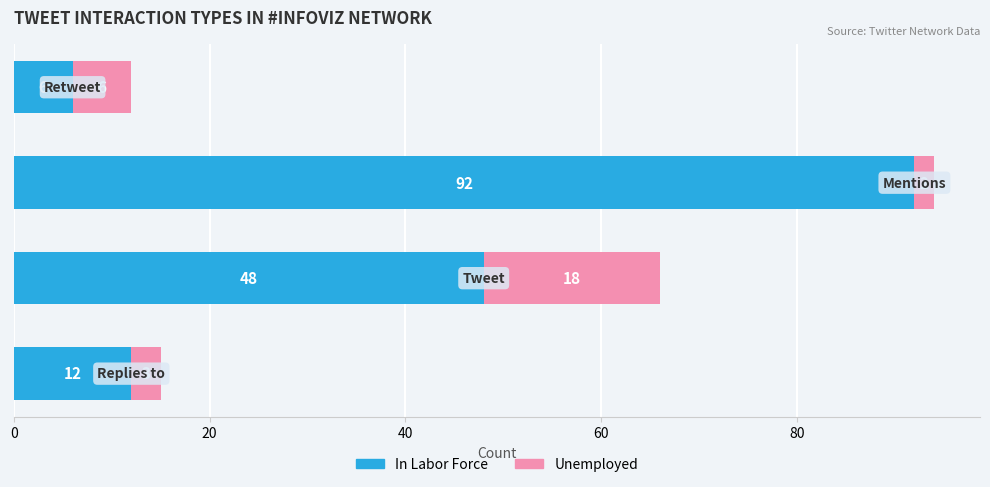

What is the difference between the second highest and minimum values in the In Labor Force series?

42